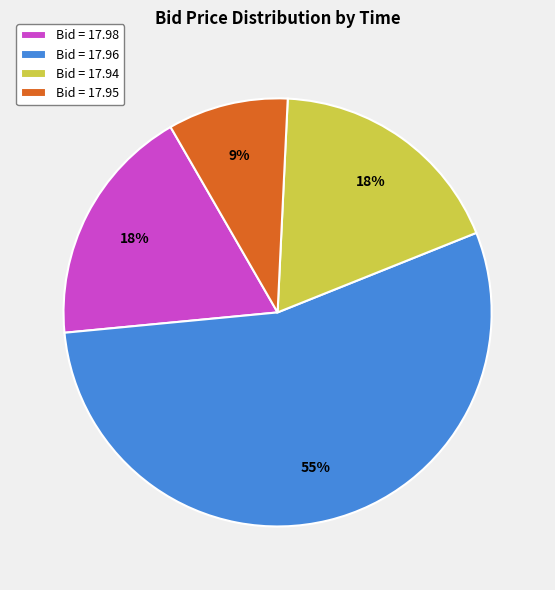

Is it true that Bid = 17.94 is 18% of the pie?

True